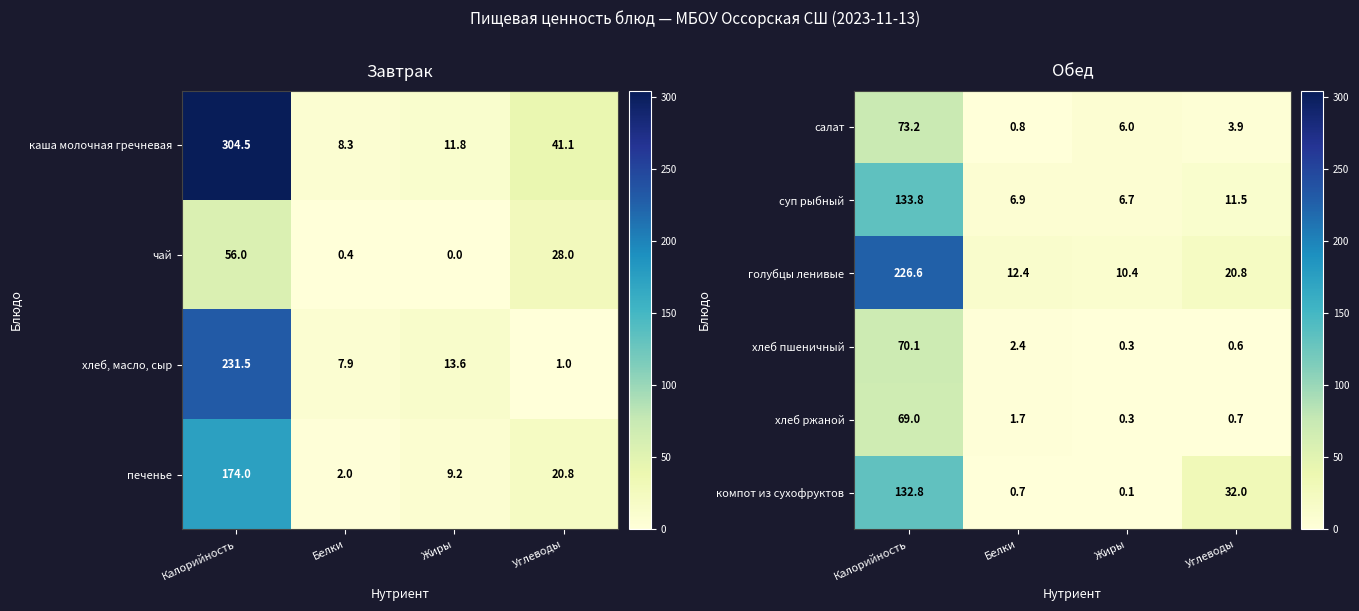

What value does the суп рыбный series have at Белки?

6.9